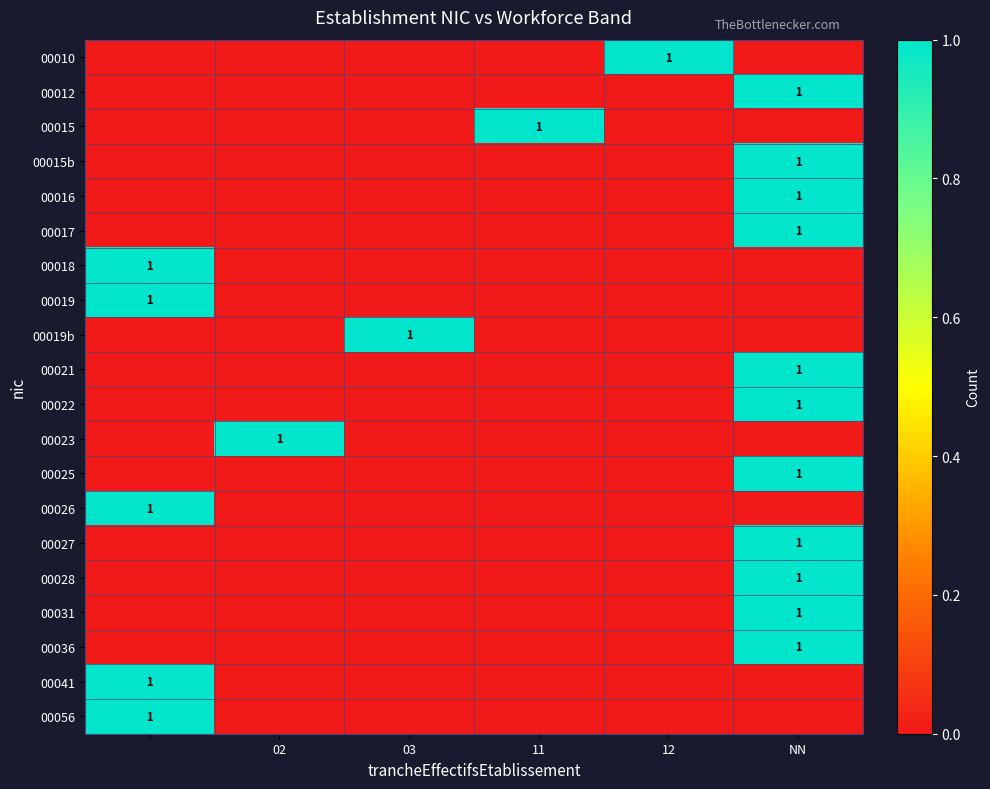

Is the value of 00028 at NN greater than the value of 00012 at 02?

Yes